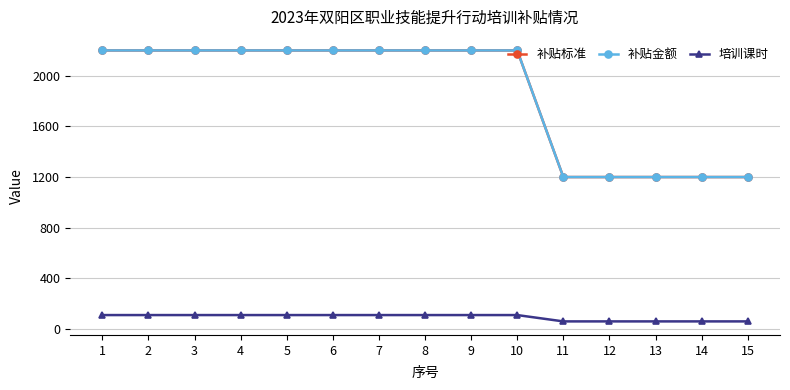

True or false: 补贴标准 and 补贴金额 cross at least once.

False